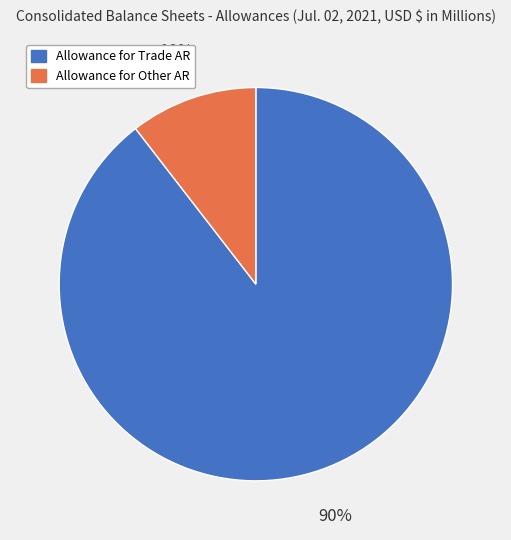

What is the largest slice in the pie chart?

Allowance for Trade AR